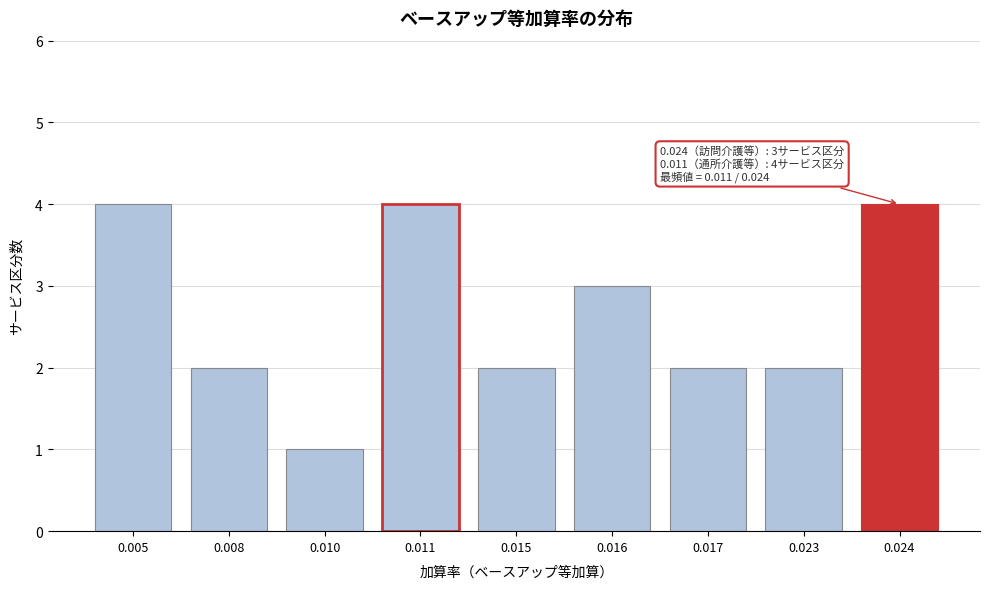

Reading left to right, list all the values displayed in this chart.

0.005=4	0.008=2	0.010=1	0.011=4	0.015=2	0.016=3	0.017=2	0.023=2	0.024=4